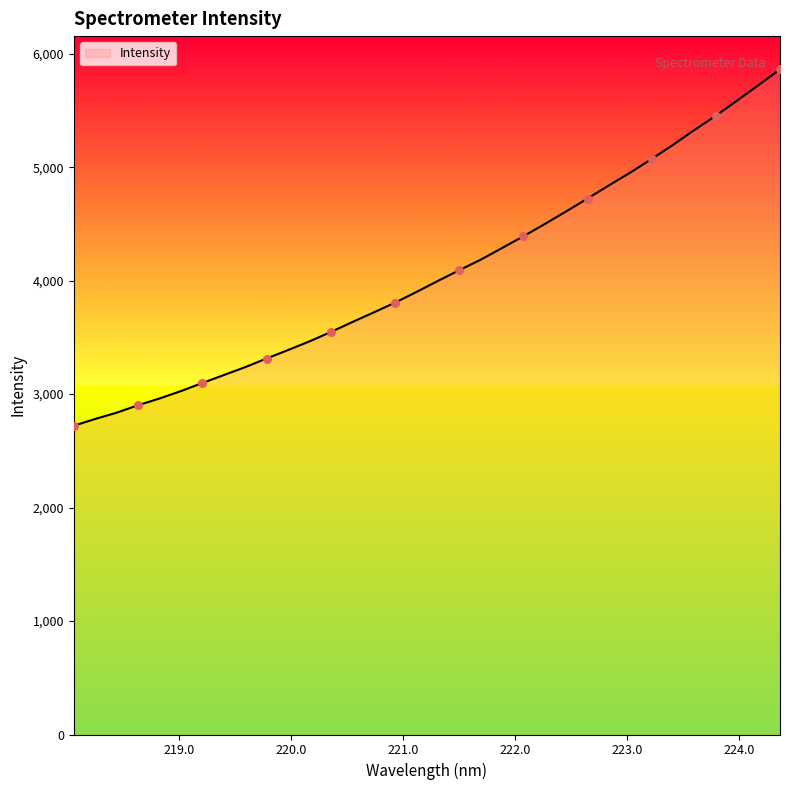

What is the minimum value shown in the chart?

2721.5